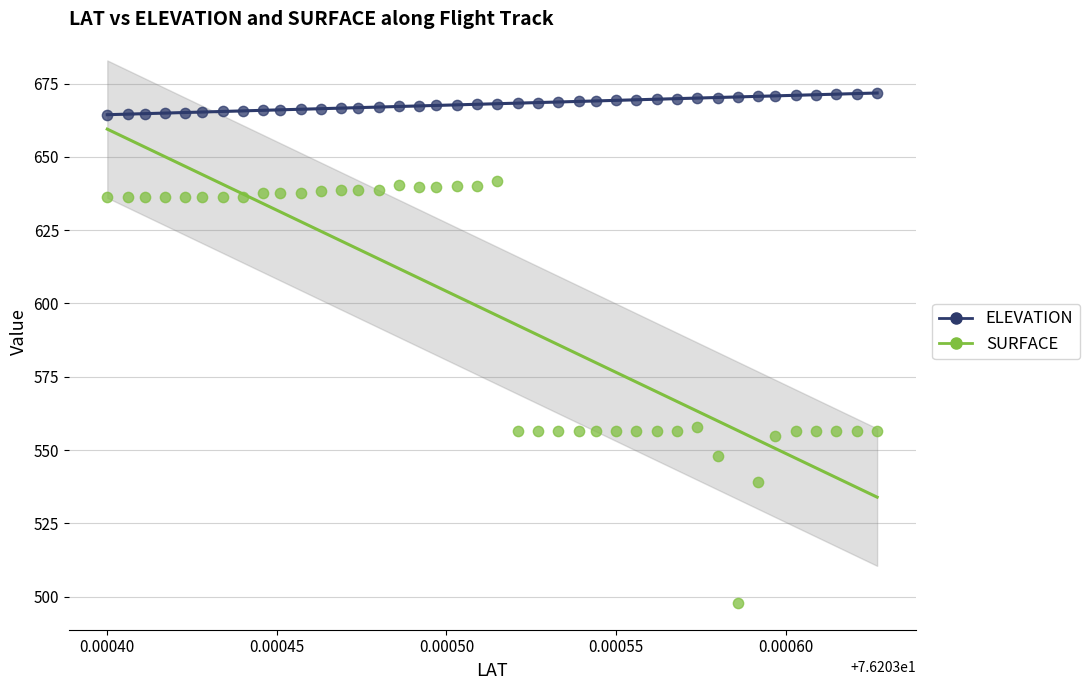

Which series reaches the maximum Y coordinate?

ELEVATION